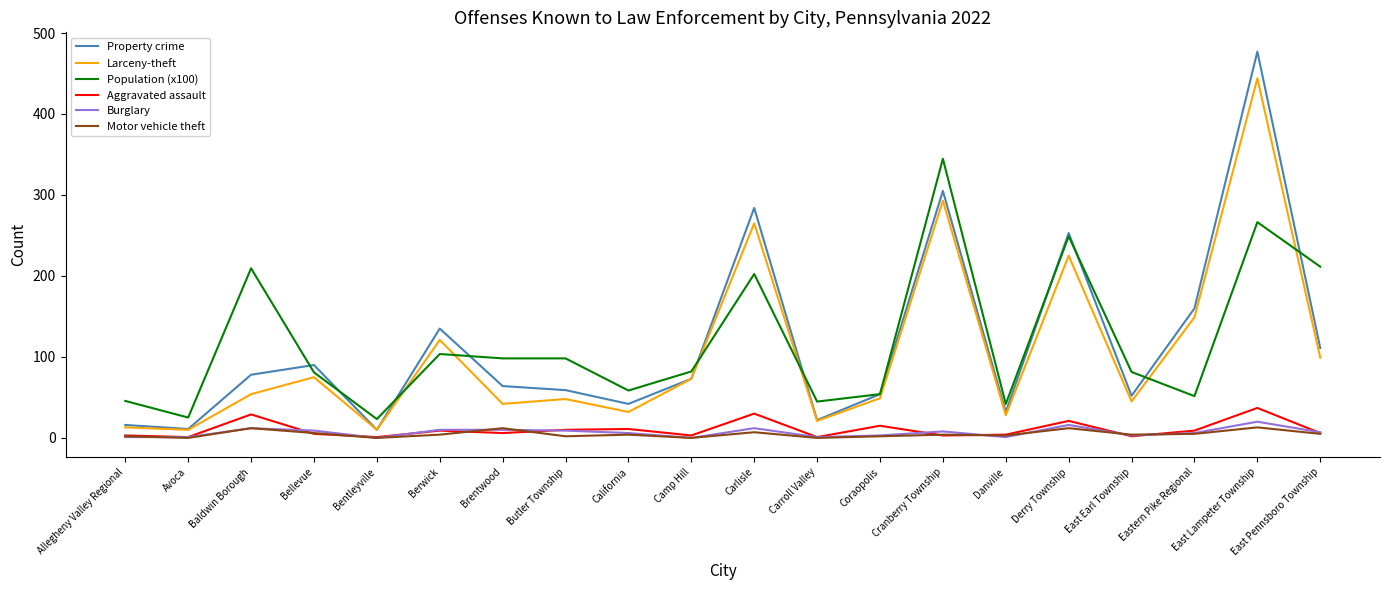

True or false: Burglary has a value of 7.0 at East Pennsboro Township.

True